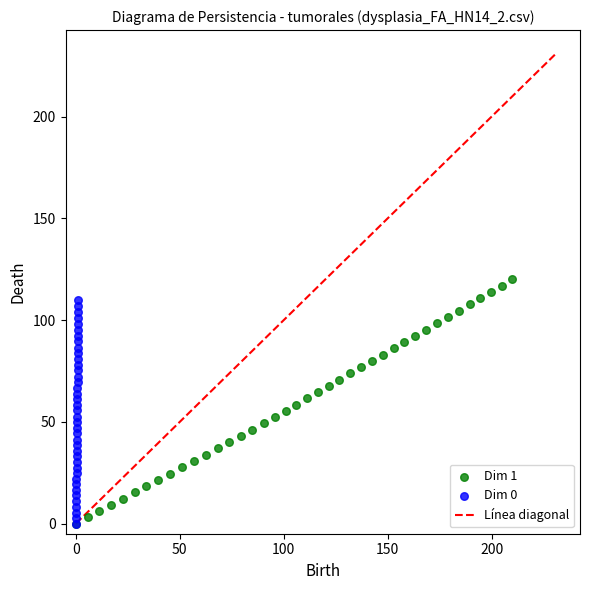

Which series contains the highest Y value?

Dim 1